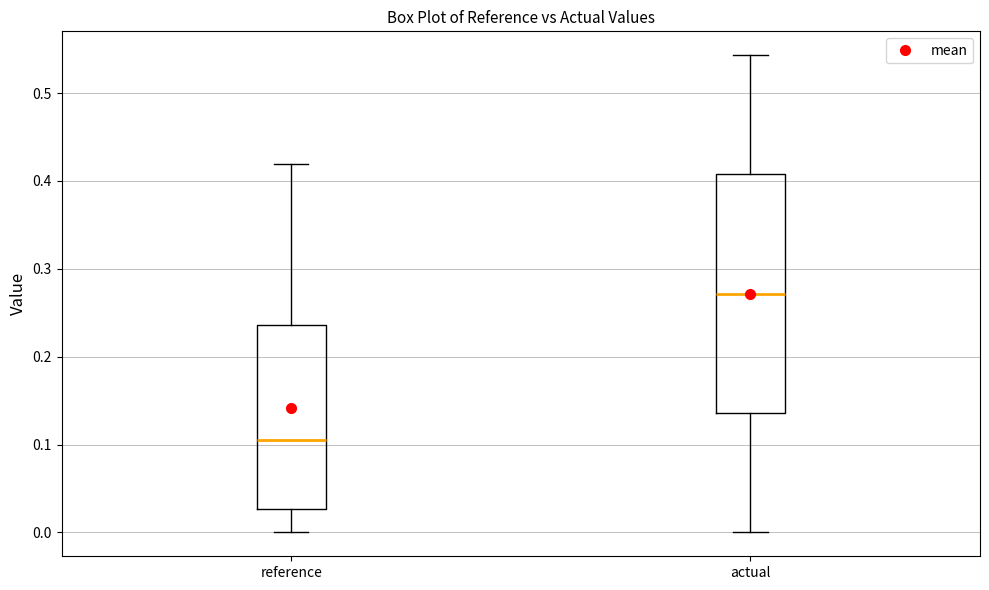

Reading left to right, transcribe this box plot: for each box, give where its median line is, the range the box spans, and where its two whiskers end, as read against the y-axis. The values are not printed on the chart, so give them approximately, as read against the axis.

reference: median 0.10, box 0.03 to 0.24, whiskers 0.00 to 0.42
actual: median 0.27, box 0.14 to 0.41, whiskers 0.00 to 0.54